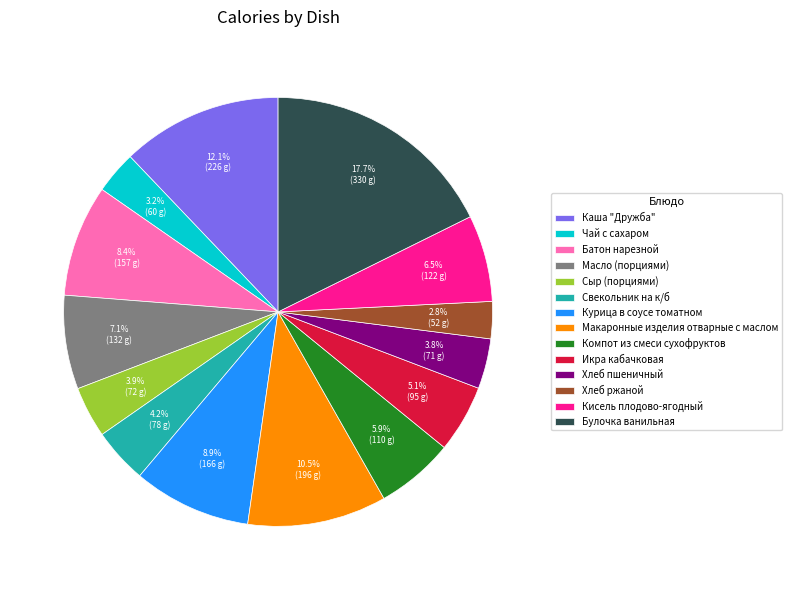

True or false: Чай с сахаром accounts for 16% of the total.

False